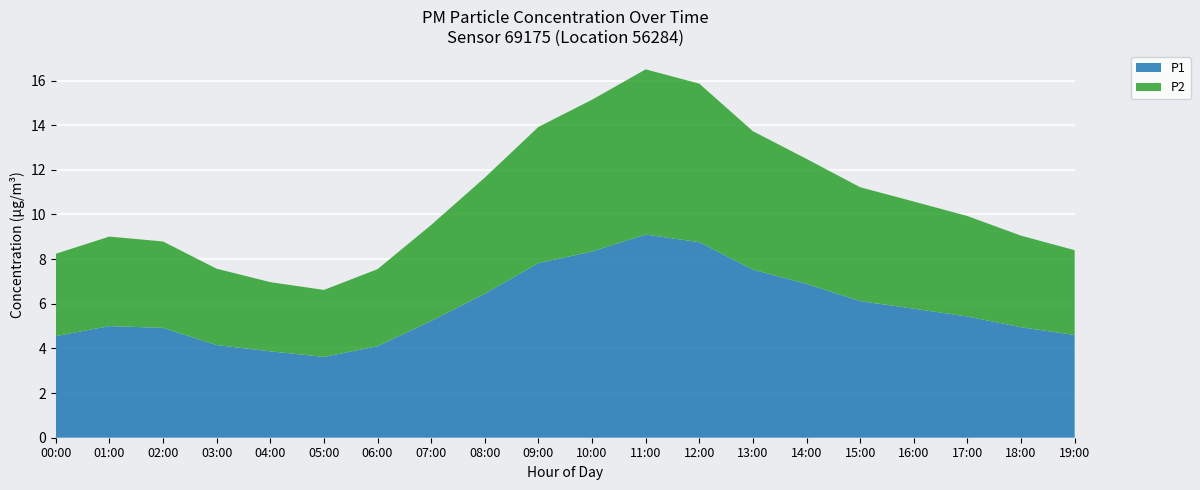

What is the maximum value for P1?

9.1